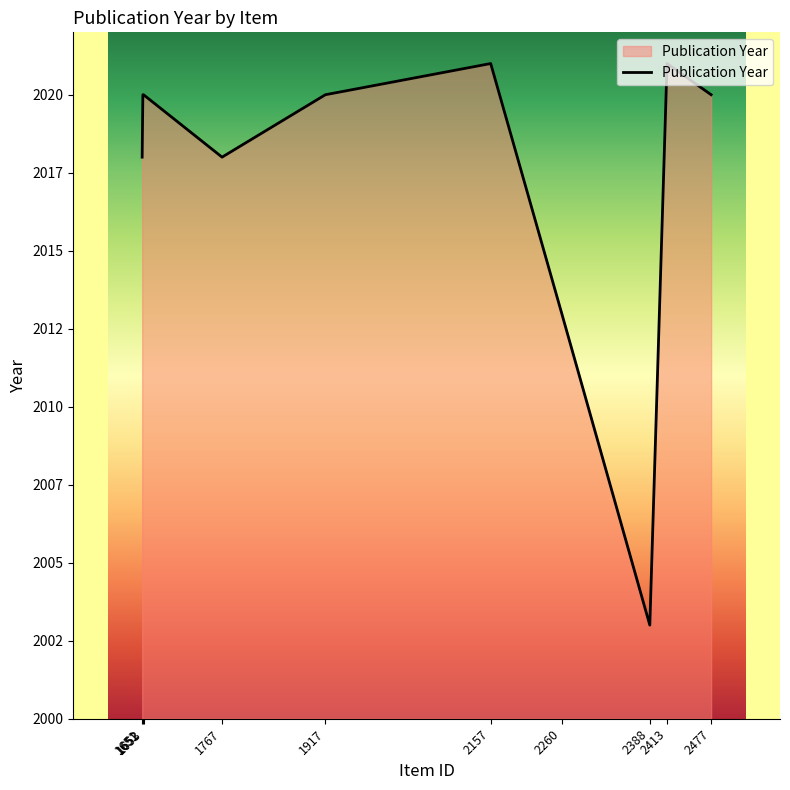

Does the chart have visible grid lines?

No